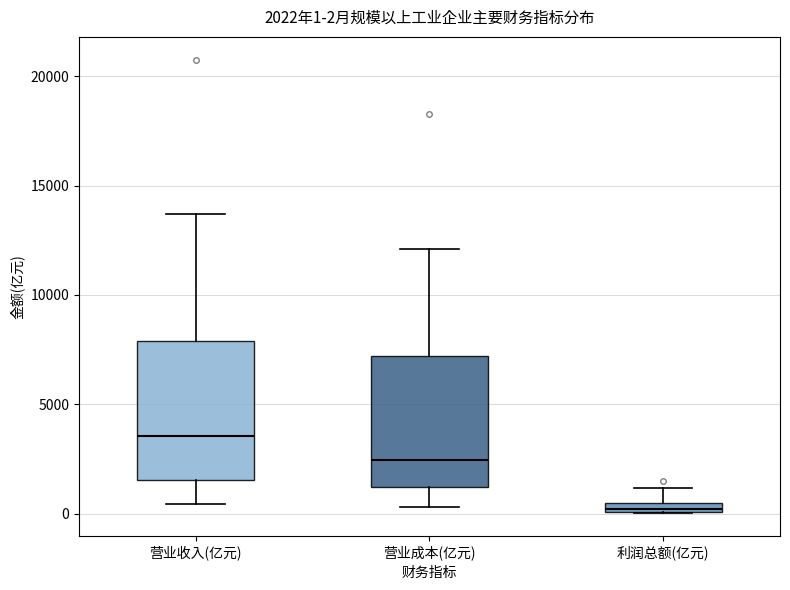

Which box's median line is the highest?

营业收入(亿元)